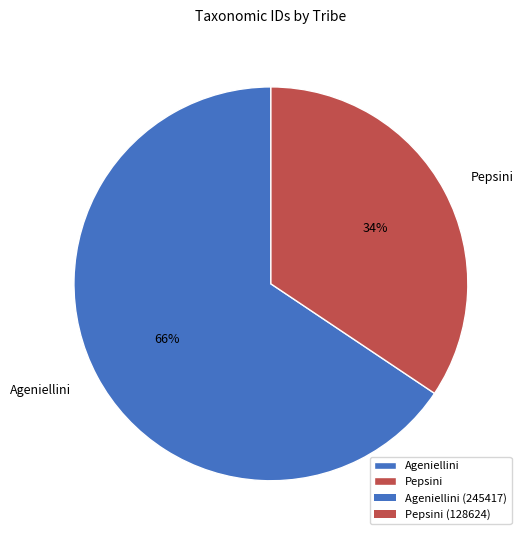

What percentage is the Ageniellini slice, to the nearest percent?

66%